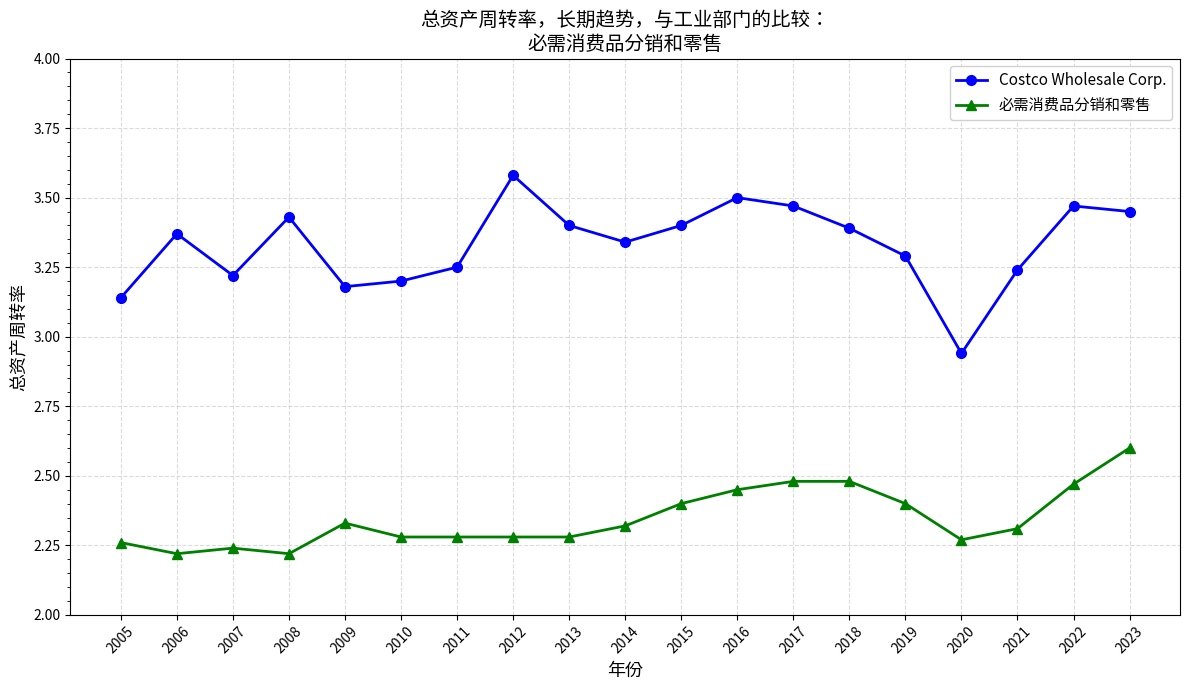

What is the sum of the Costco Wholesale Corp. values at 2013 and 2008?

6.8